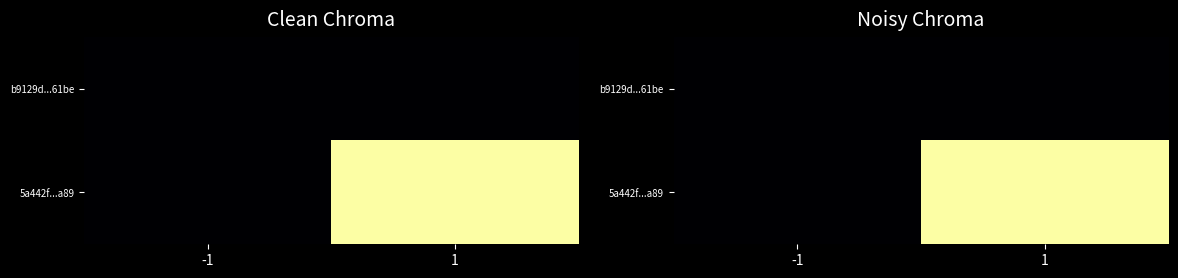

True or false: b9129d...61be has a value of 0 at 1.

True